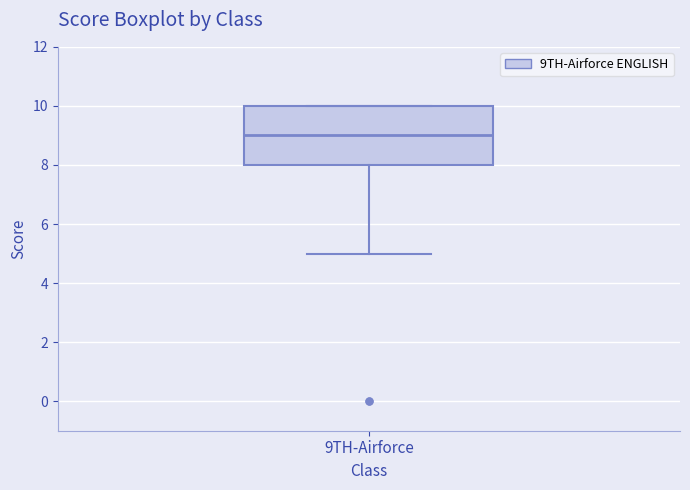

Where does the median line of the box for 9TH-Airforce sit on the y-axis? The values are not printed on the chart, so give them approximately, as read against the axis.

9